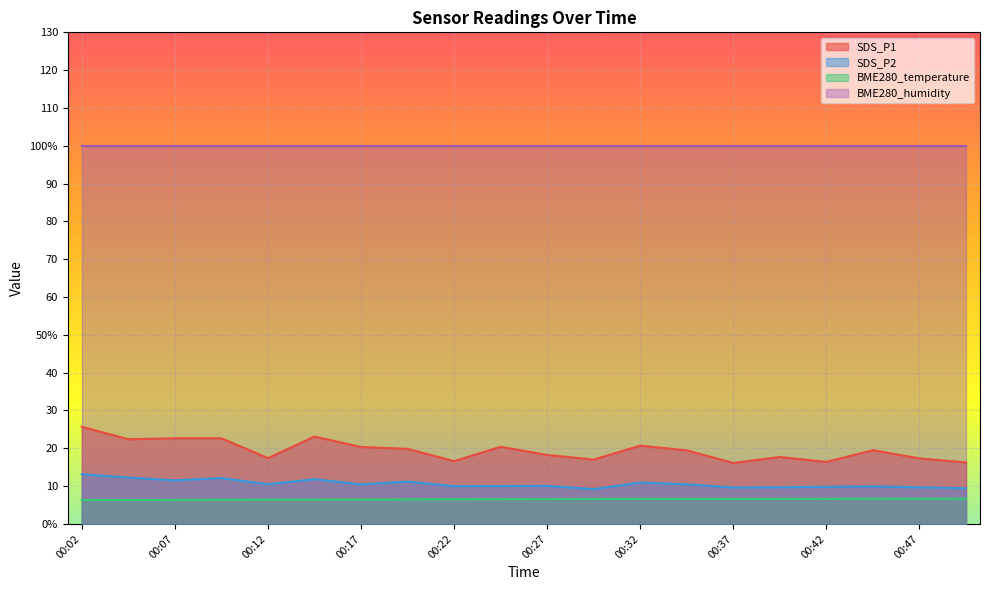

At 00:12, list the series in order from smallest to largest.

BME280_temperature, SDS_P2, SDS_P1, BME280_humidity